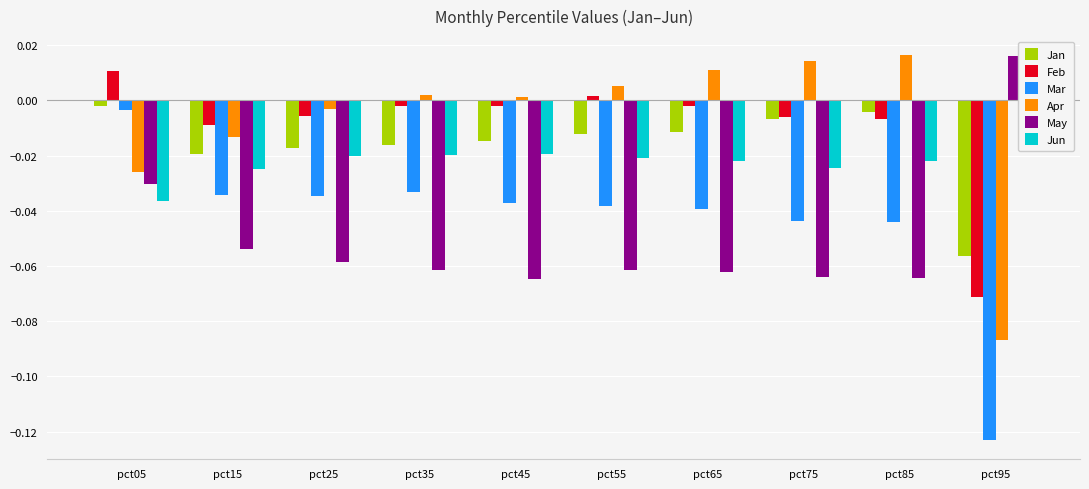

What are all the series names shown in the legend?

Jan, Feb, Mar, Apr, May, Jun